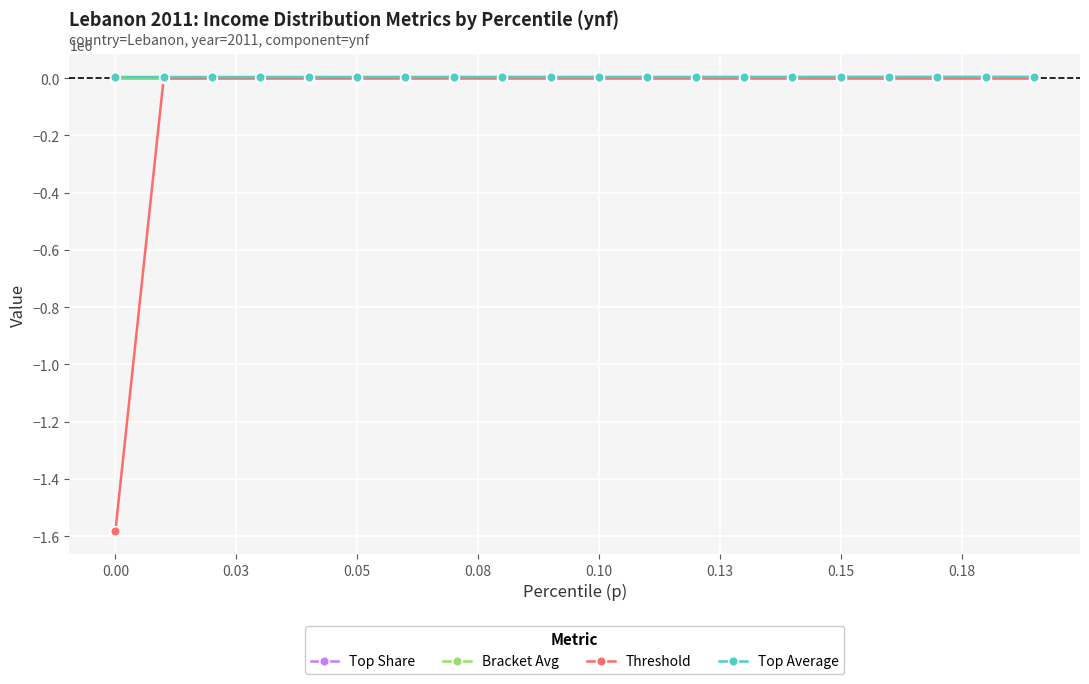

What is the minimum value shown in the chart?

-1583005.7